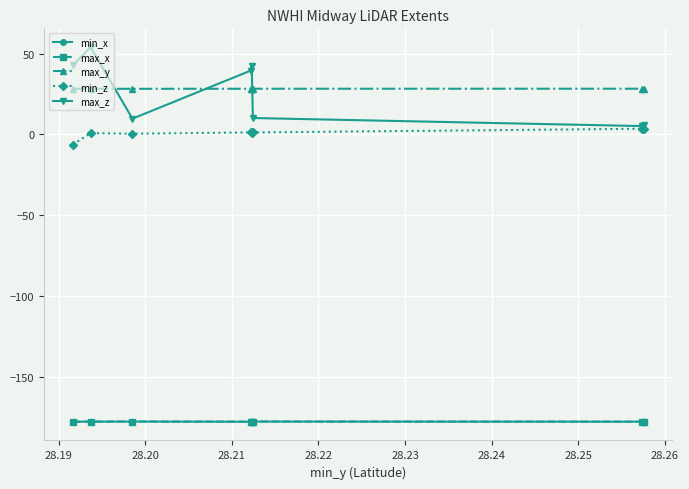

What is the maximum value shown in the chart?

54.0